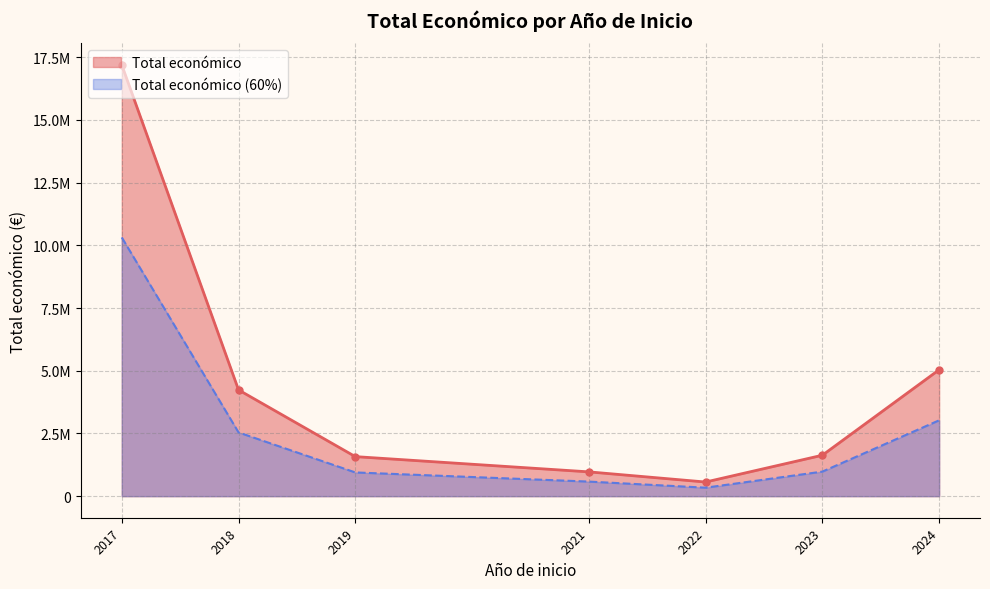

The chart shows a value of 1066464 at 2019. True or false?

False